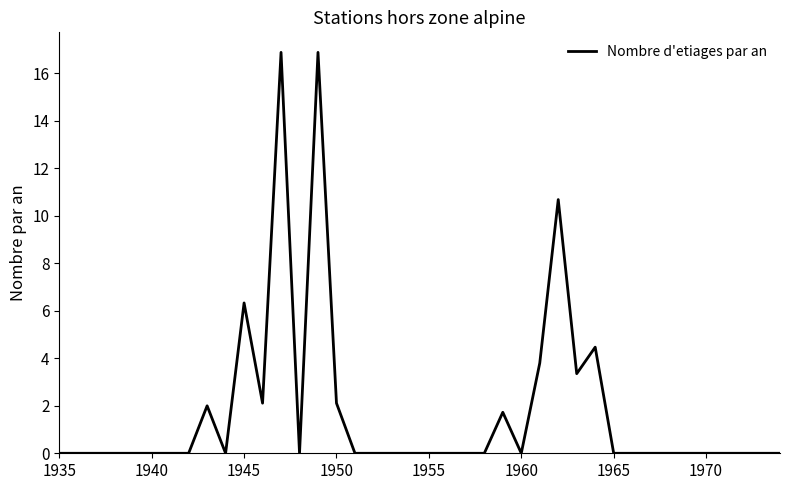

What is the greatest value displayed?

16.9